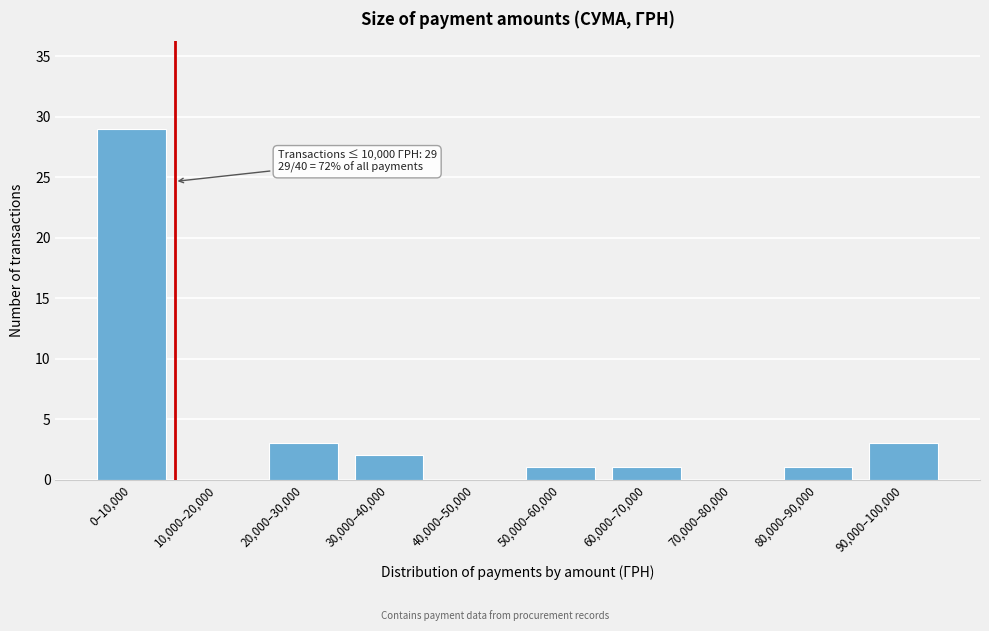

Reading left to right, transcribe all the data shown in this chart.

0–10,000=29	10,000–20,000=0	20,000–30,000=3	30,000–40,000=2	40,000–50,000=0	50,000–60,000=1	60,000–70,000=1	70,000–80,000=0	80,000–90,000=1	90,000–100,000=3